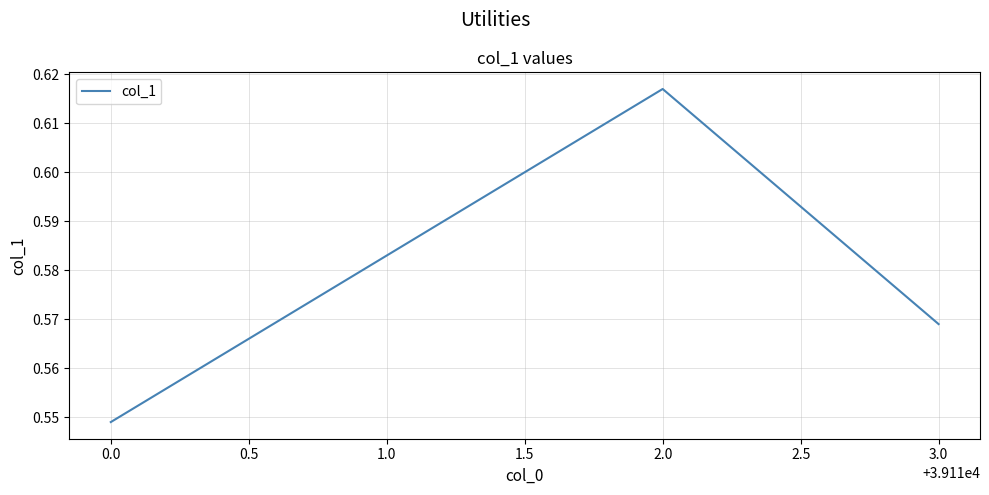

List the labels in order of value, smallest first.

0.0, 3.0, 2.0